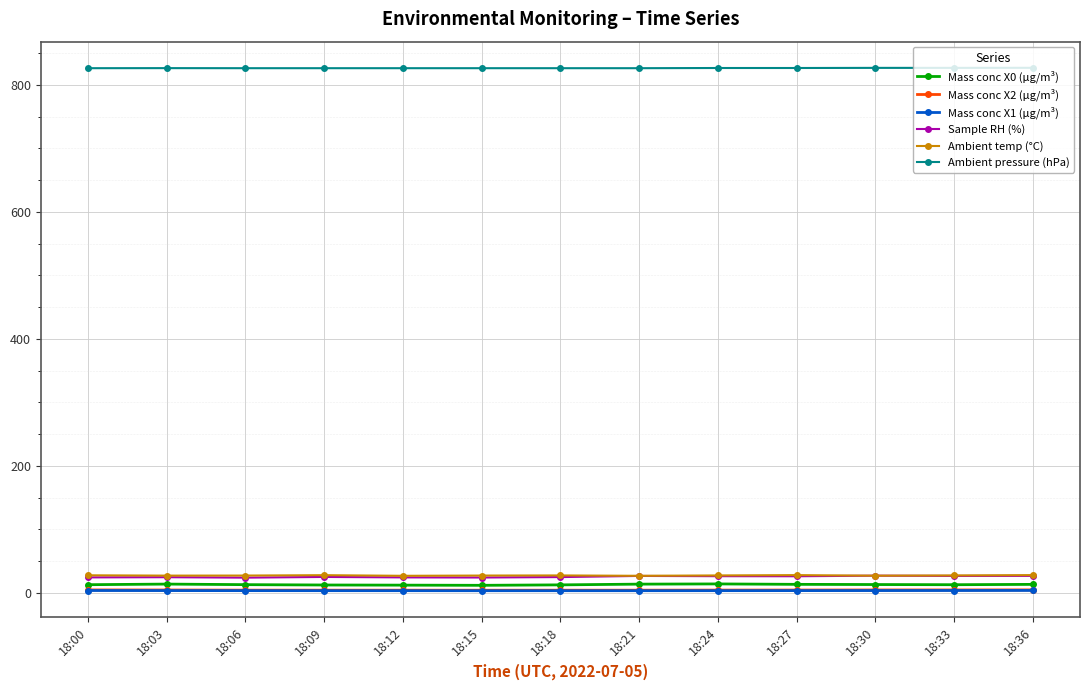

How many distinct data groups are displayed?

6